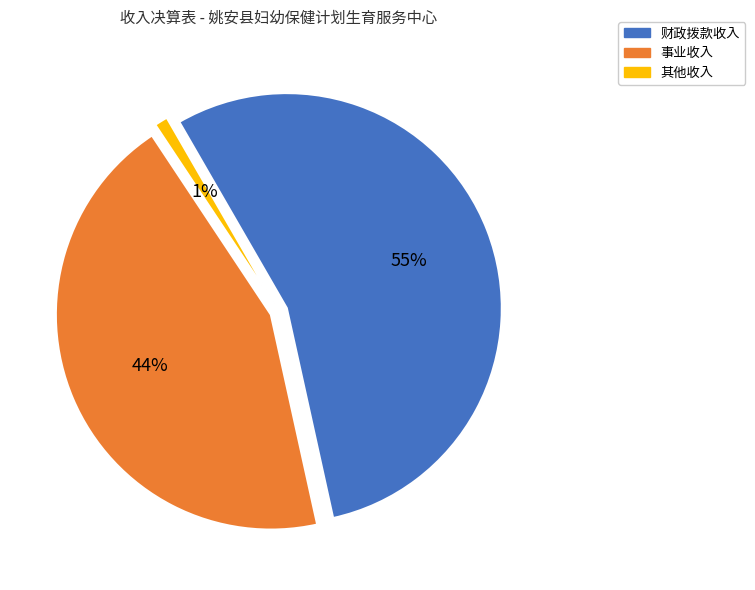

How many segments does this pie chart have?

3